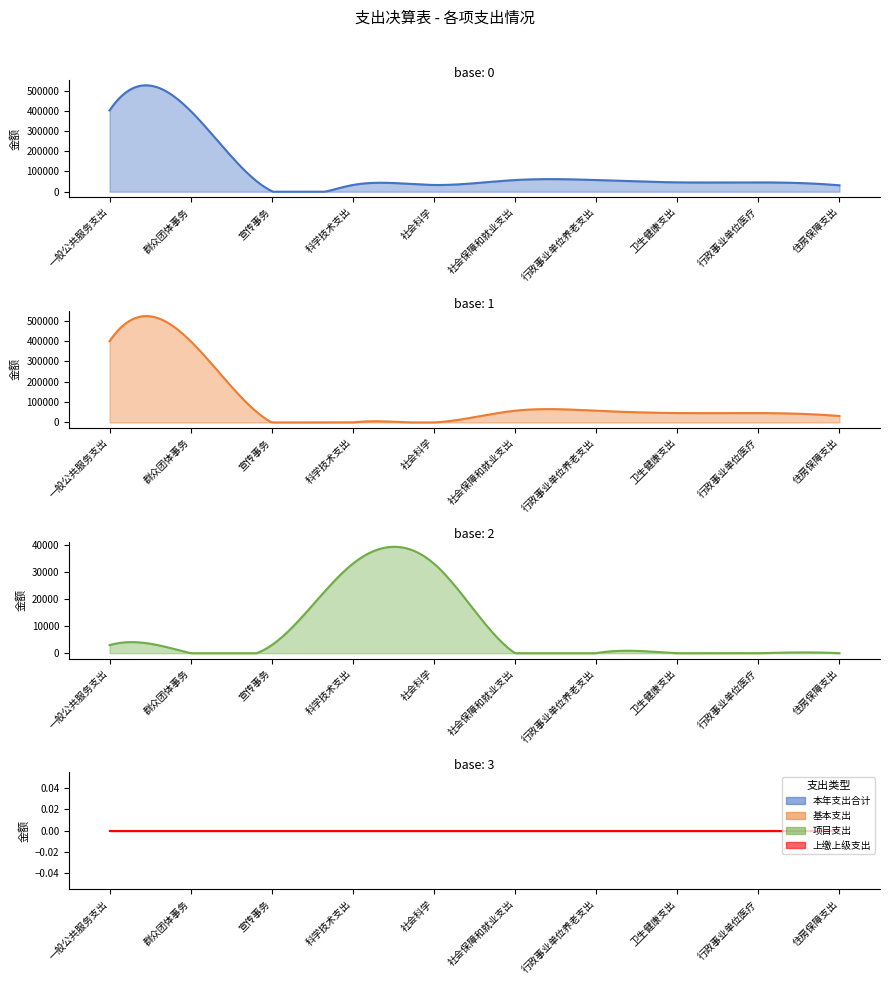

What is the label of the 5th point from the left?

社会科学